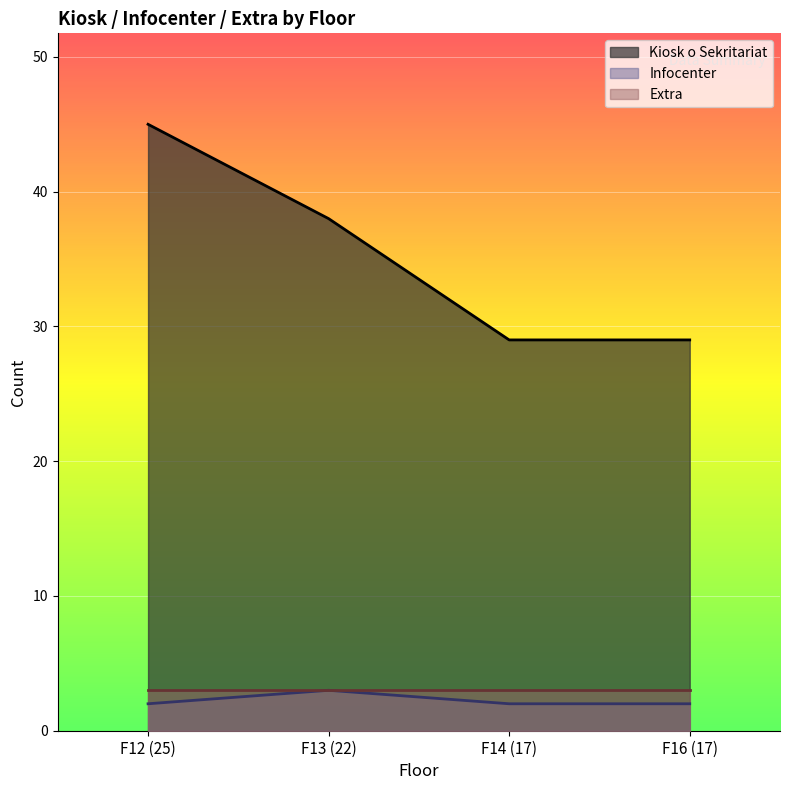

What is the total value across all series at F14 (17)?

34